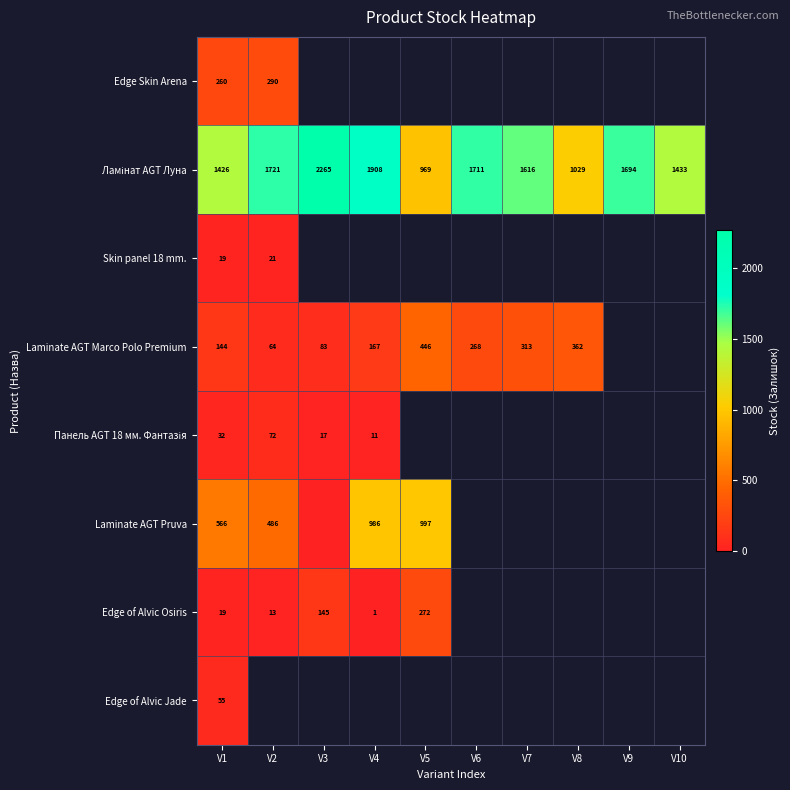

Is the value of Laminate AGT Marco Polo Premium at V2 greater than the value of Edge Skin Arena at V1?

No